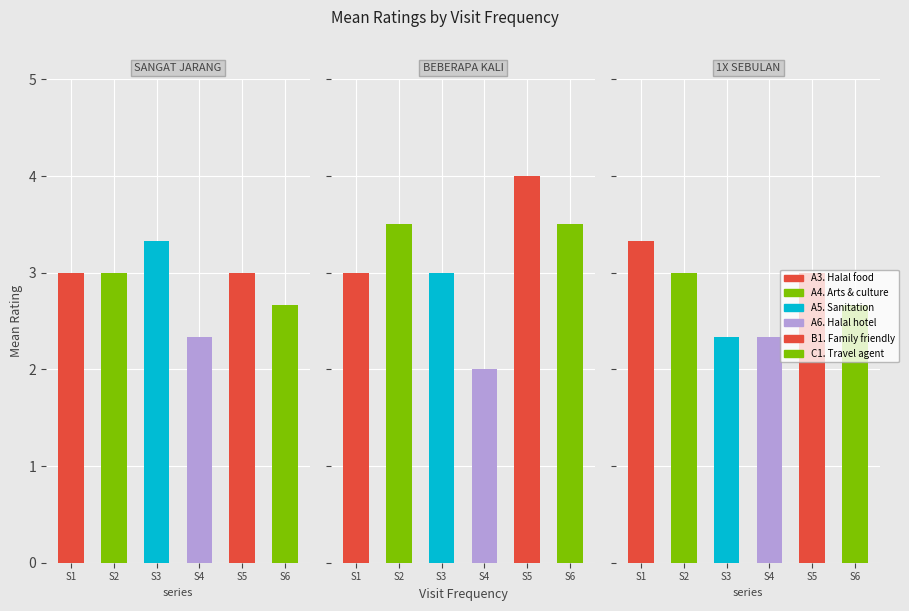

What is the value of the B1. Family friendly bar at the 8th from the left?

3